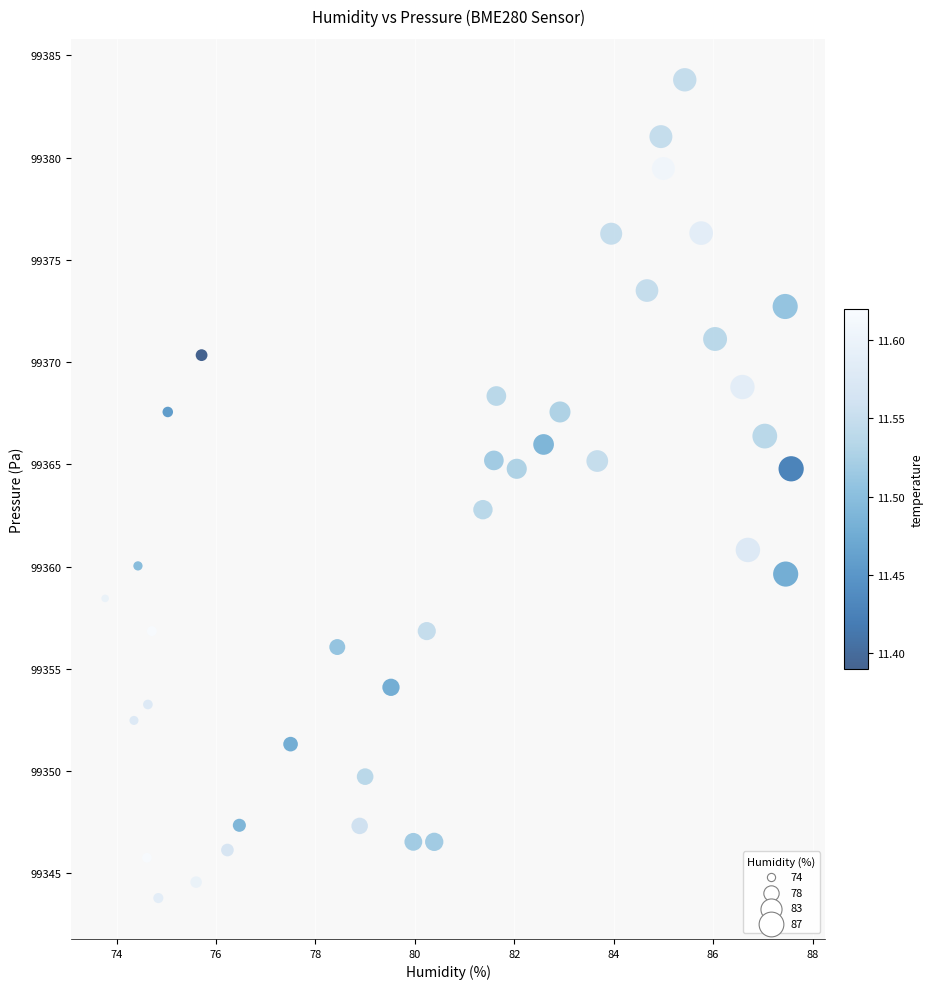

What is the range of X values (max minus min)?

13.8